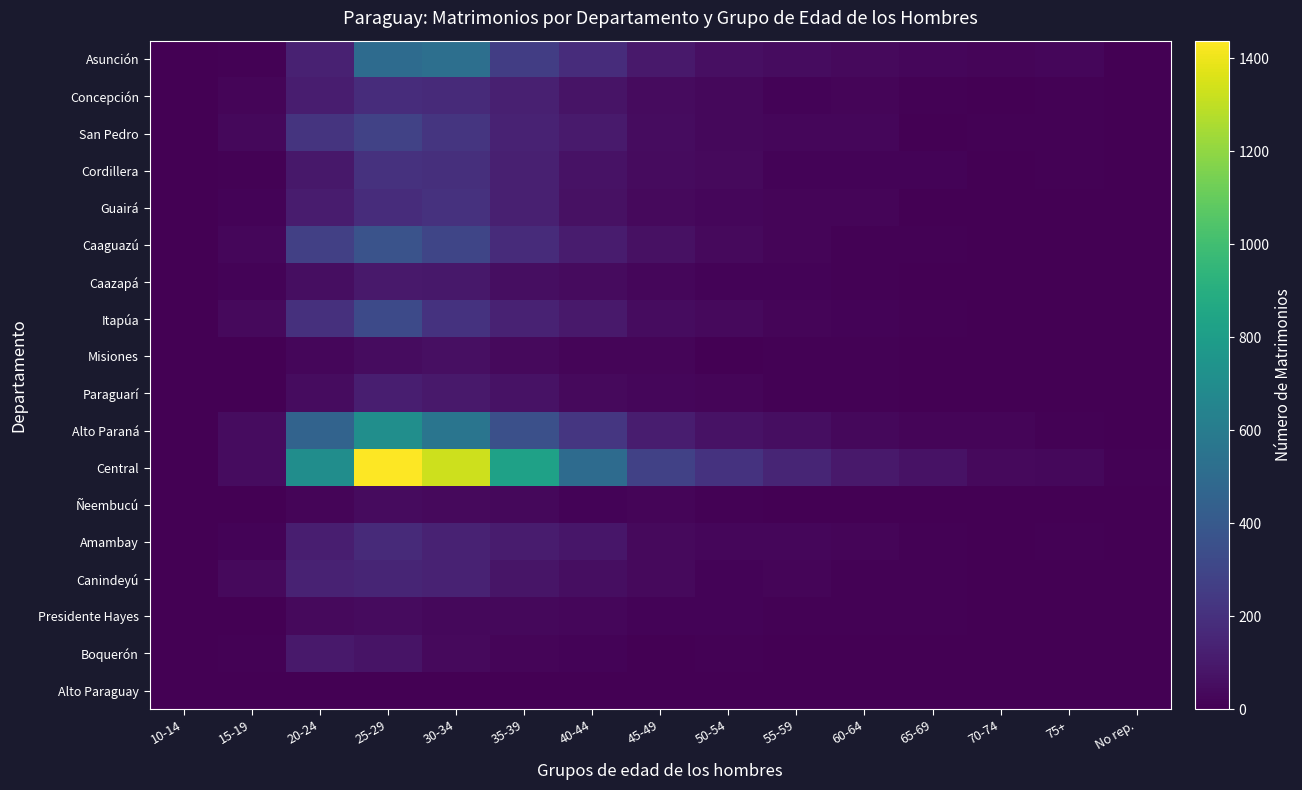

Between 20-24 and 40-44, which is larger?

40-44